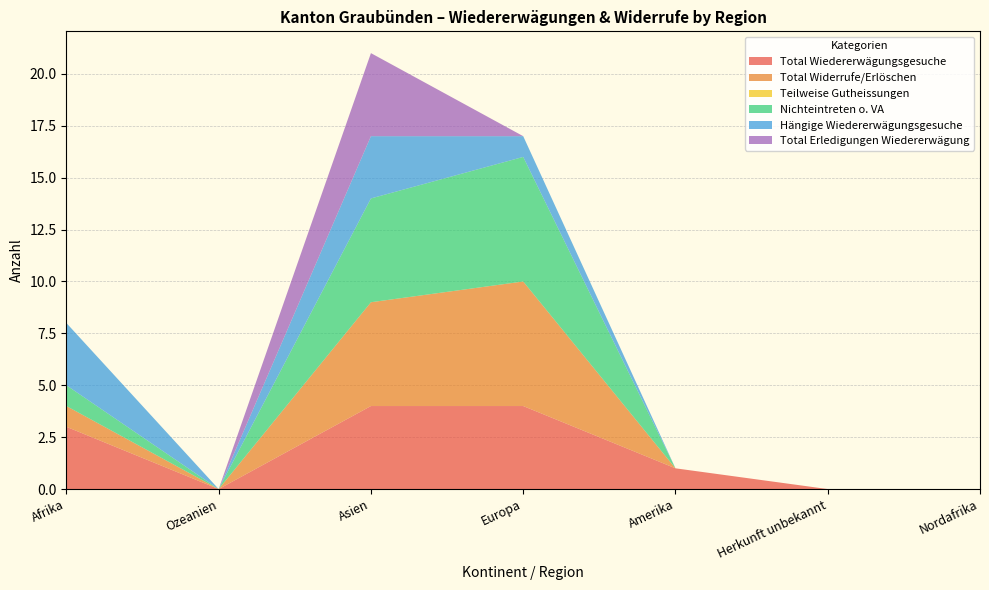

Reading right to left, extract all data points from this chart.

Total Wiedererwägungsgesuche: 0	0	1	4	4	0	3
Total Widerrufe/Erlöschen: 0	0	0	6	5	0	1
Teilweise Gutheissungen: 0	0	0	0	0	0	0
Nichteintreten o. VA: 0	0	0	6	5	0	1
Hängige Wiedererwägungsgesuche: 0	0	0	1	3	0	3
Total Erledigungen Wiedererwägung: 0	0	0	0	4	0	0